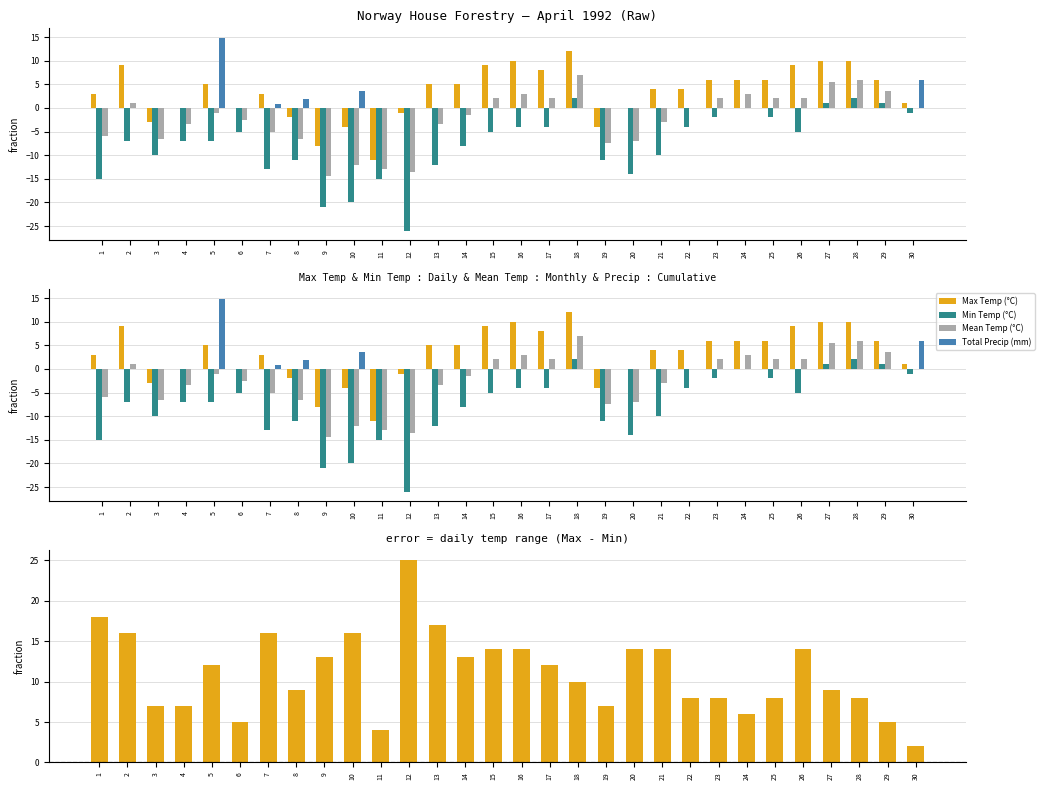

Is the value of Max Temp (°C) - Min Temp (°C) at 27 greater than the value of Max Temp (°C) at 15?

No